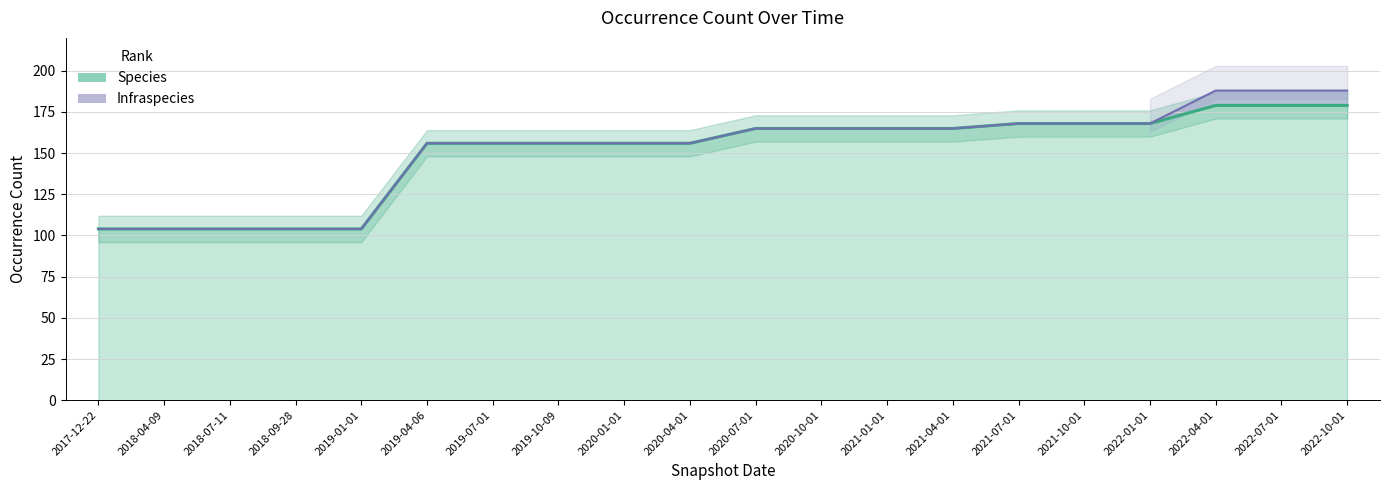

The chart shows a value of 50 at 2018-09-28. True or false?

False